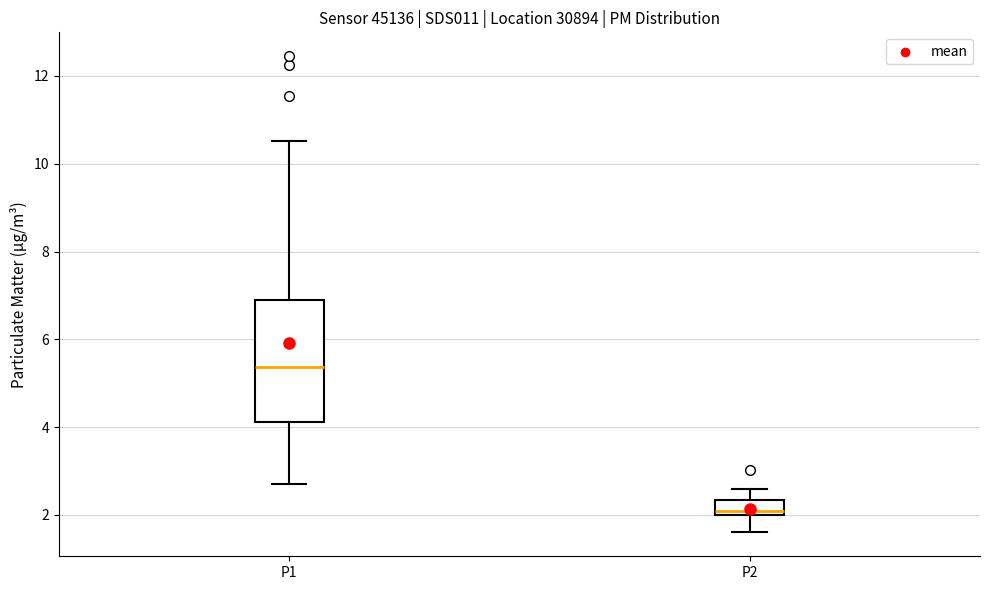

Which box has the highest median line?

P1